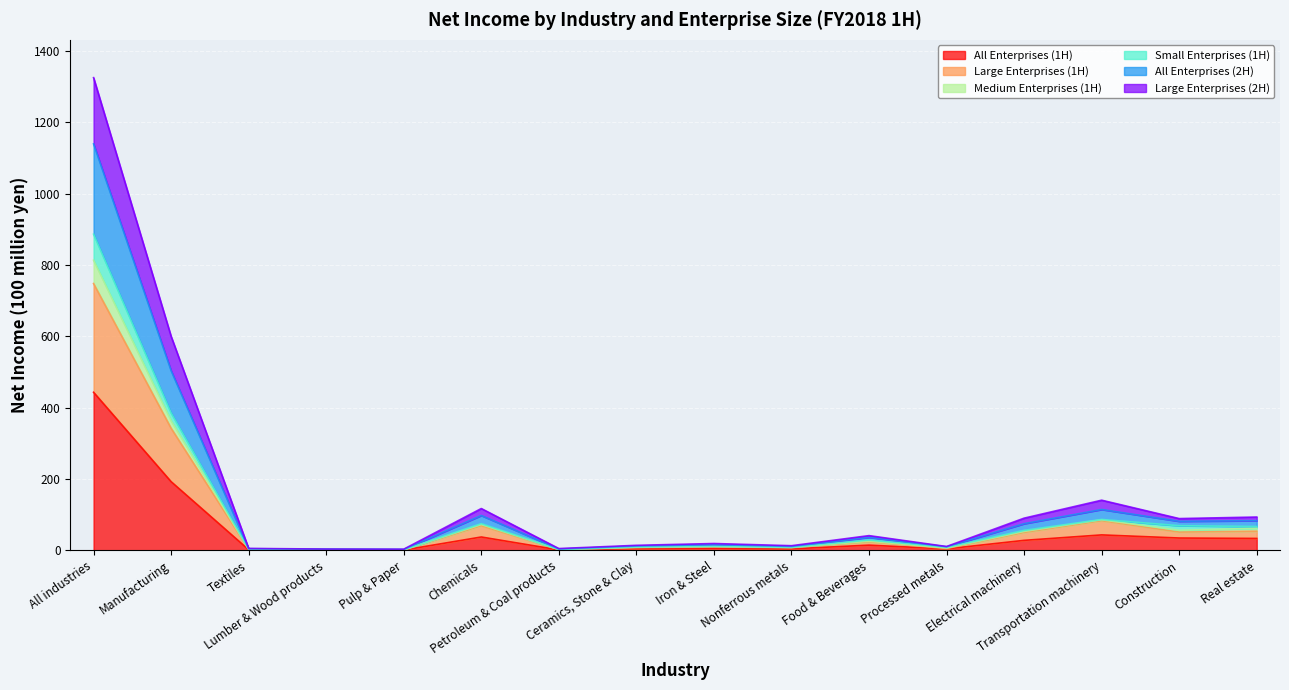

Is it true that Medium Enterprises (1H) equals 1530.2 at All industries?

False